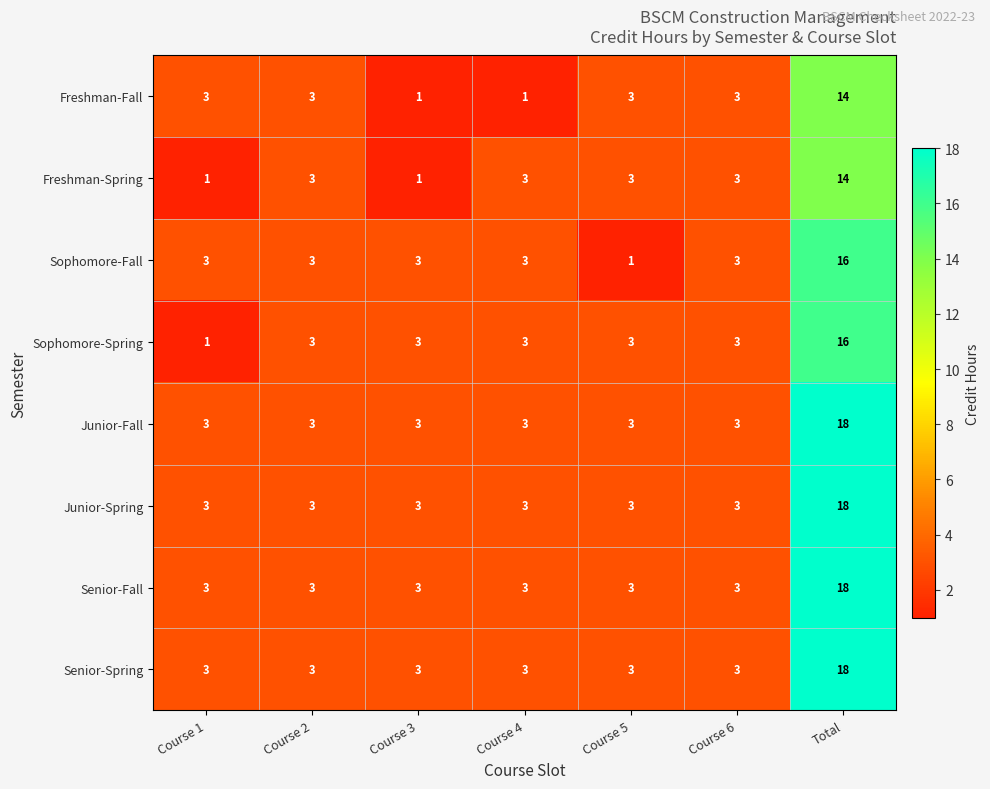

What is the minimum value for Senior-Fall?

3